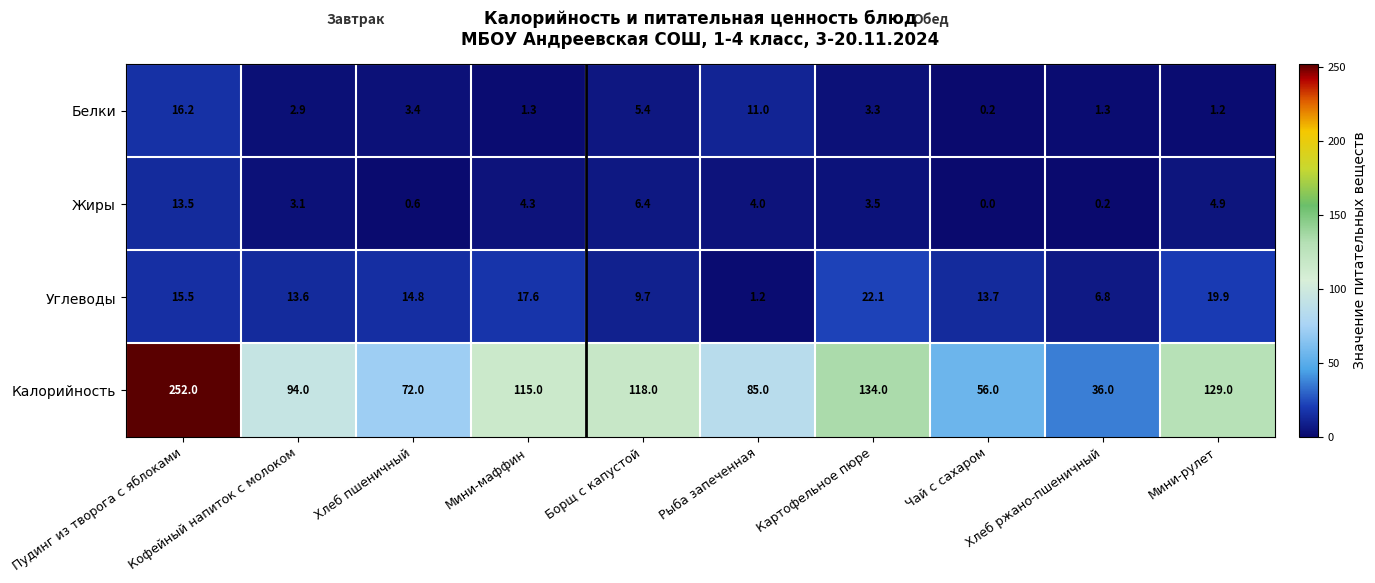

At which category is the sum across all series the highest?

Пудинг из творога с яблоками